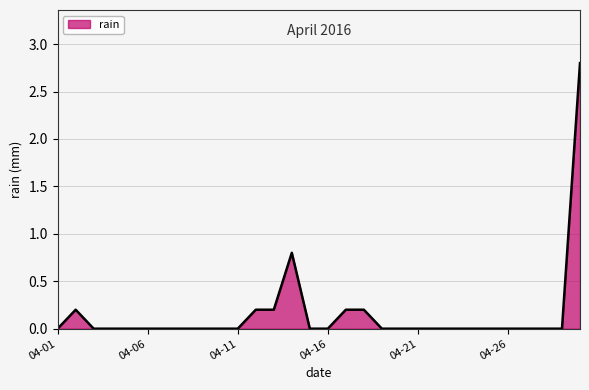

What is the maximum value shown in the chart?

2.8